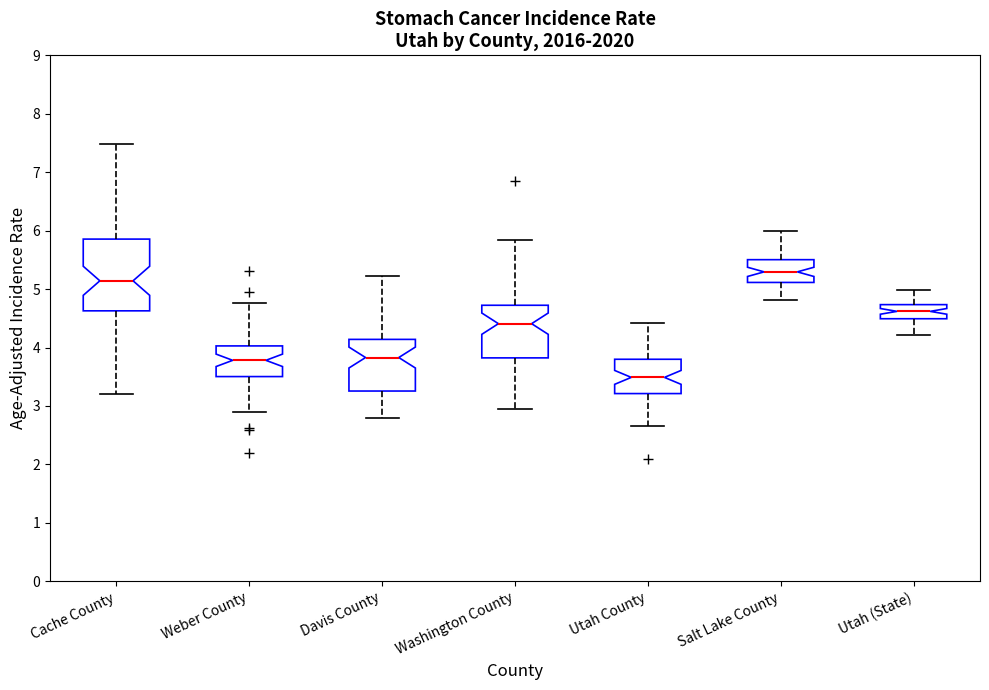

Comparing the boxes themselves (not the whiskers), which one is the tallest?

Cache County